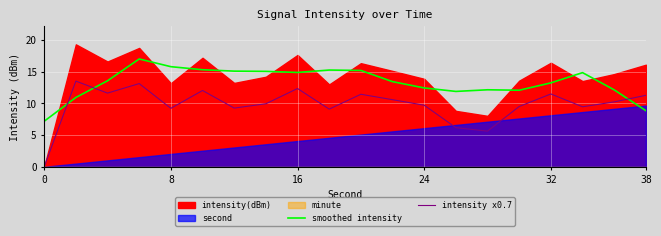

How many data points in intensity x0.7 are above 10?

10